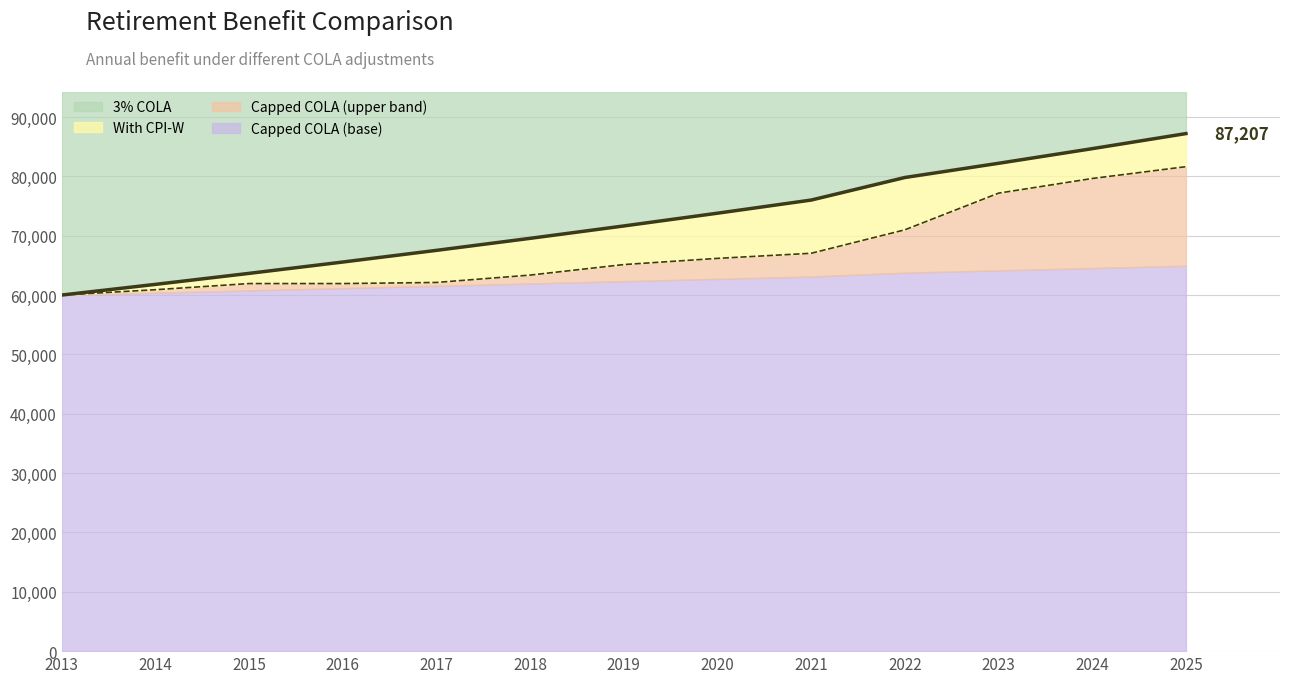

True or false: With CPI-W has more than 1 interior local peaks.

False